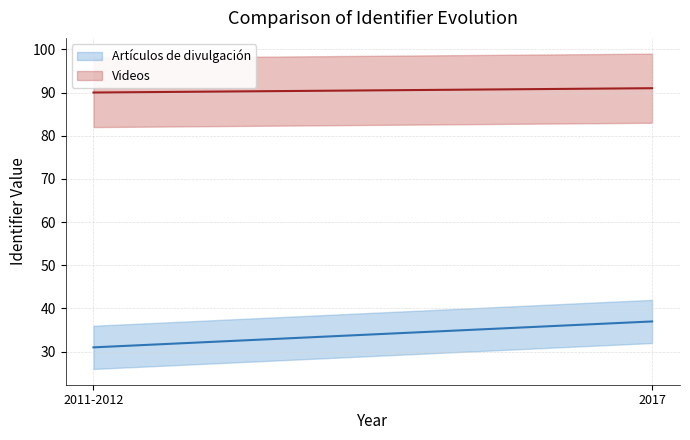

What are all the series names shown in the legend?

Artículos de divulgación, Videos